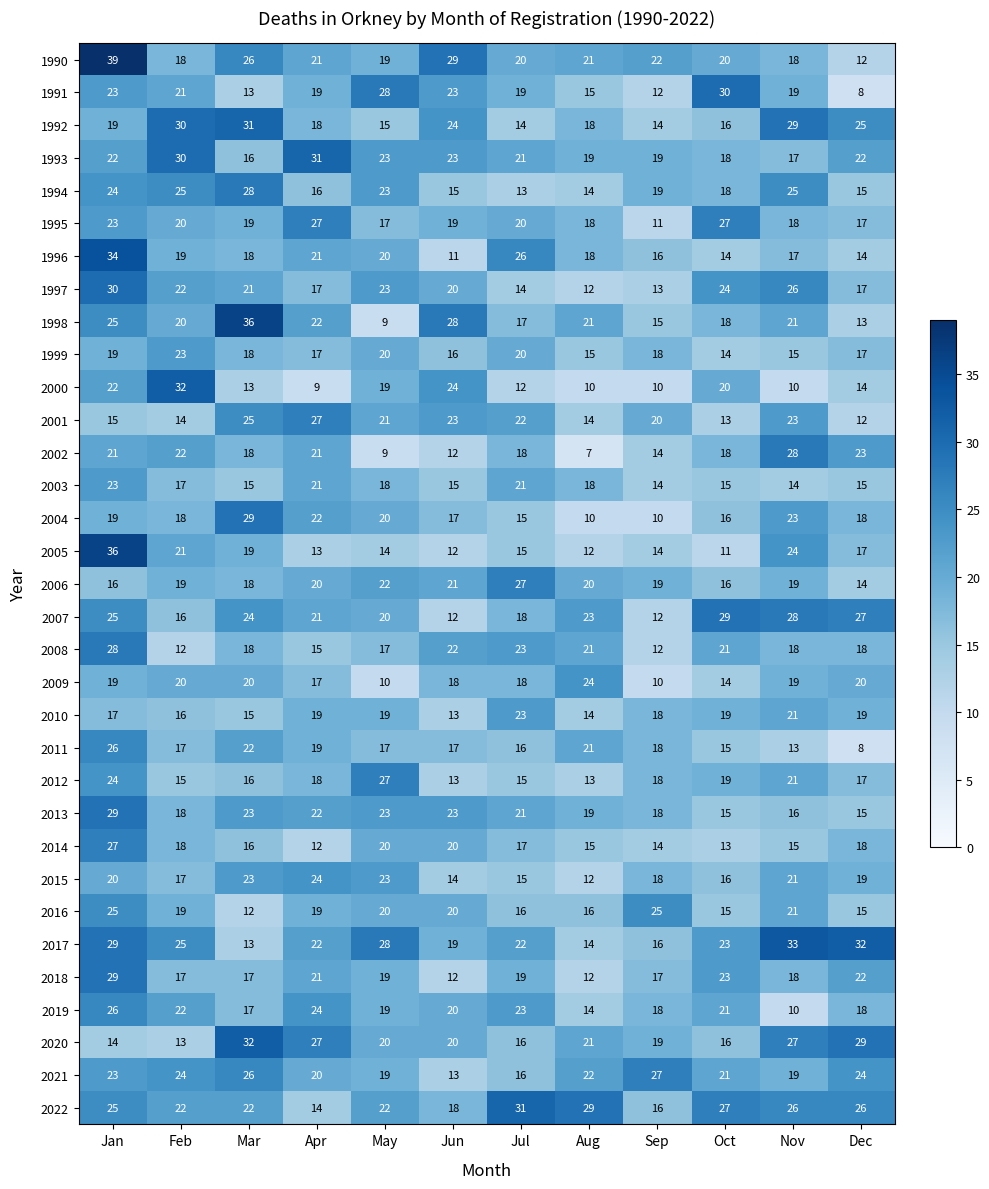

Is it true that 1991 equals 12 at Sep?

True